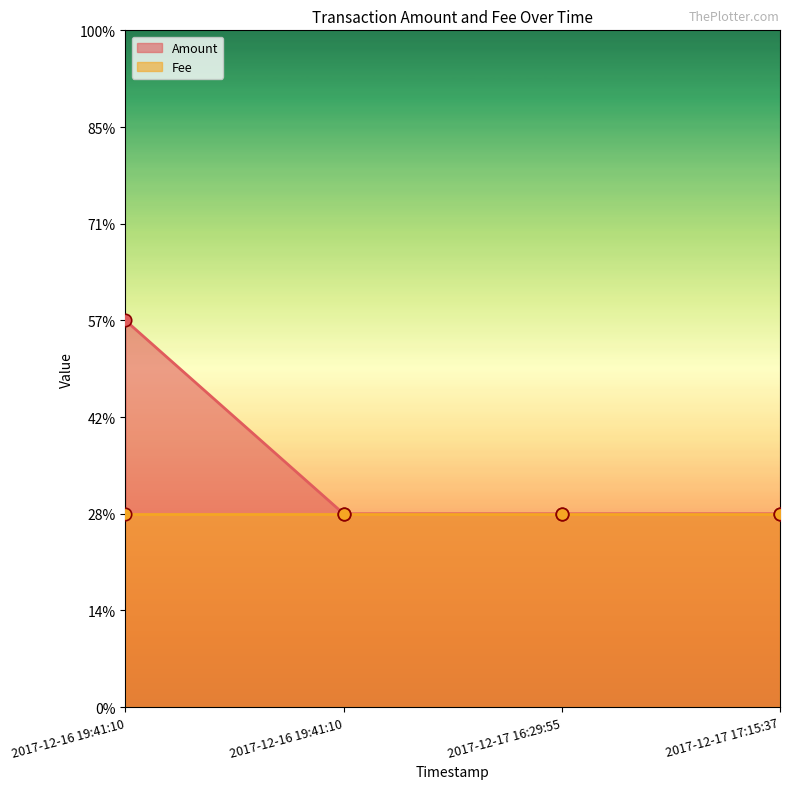

What is the change in value from 2017-12-16 19:41:10 to 2017-12-17 17:15:37?

-1